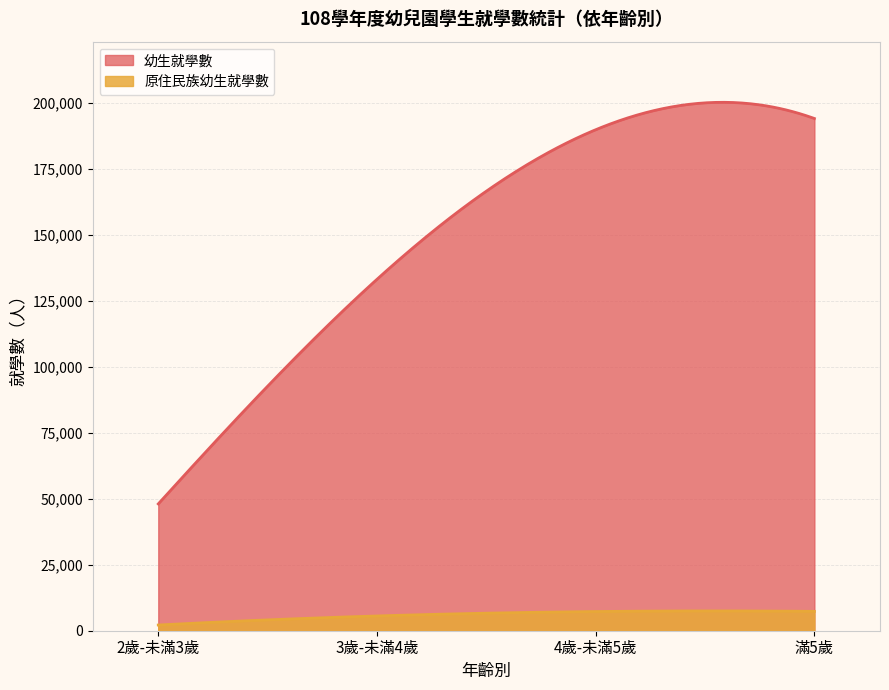

True or false: 幼生就學數 and 原住民族幼生就學數 intersect in this chart.

False